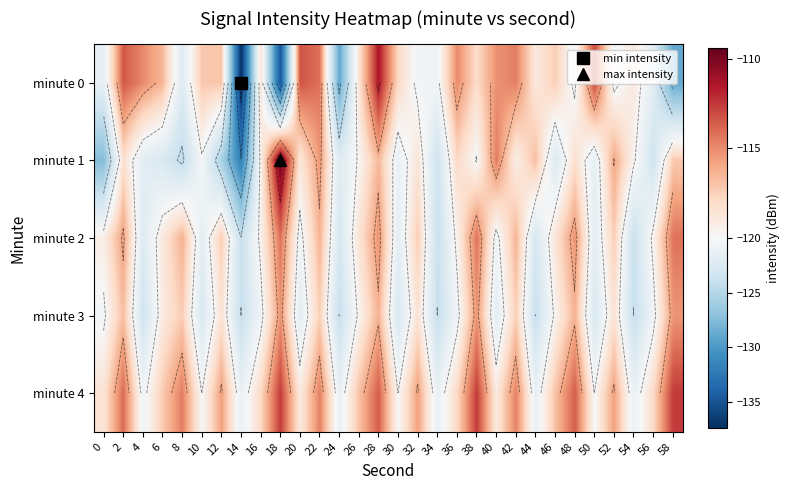

The value of minute 4 at 14 is -121.2. True or false?

True